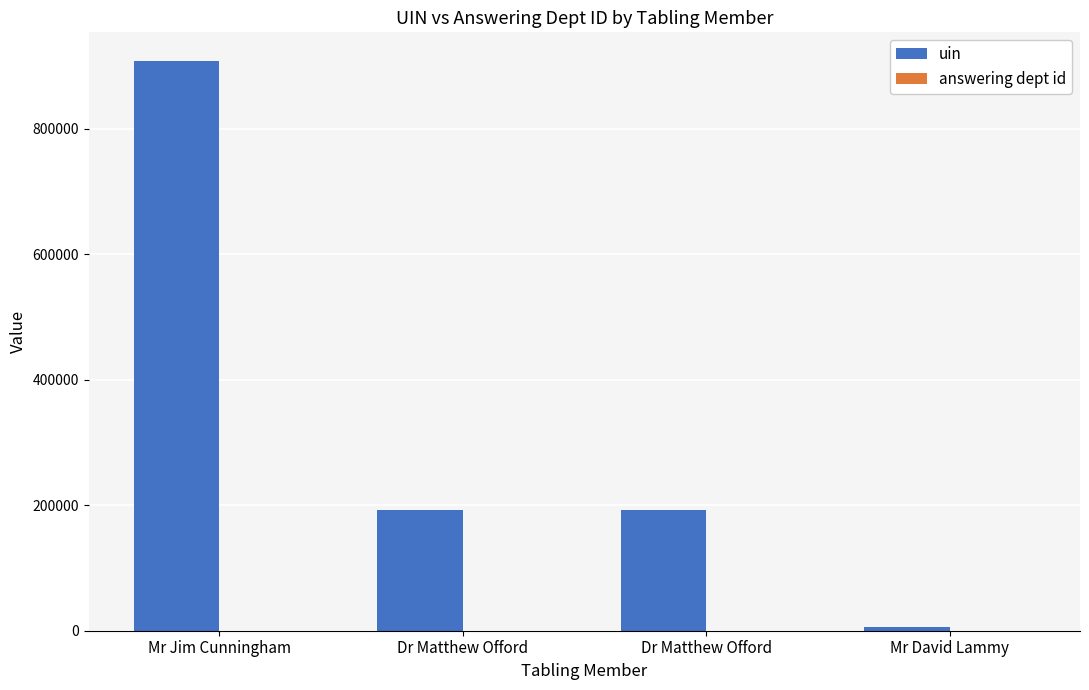

Is it true that answering dept id equals 84 at Mr Jim Cunningham?

False